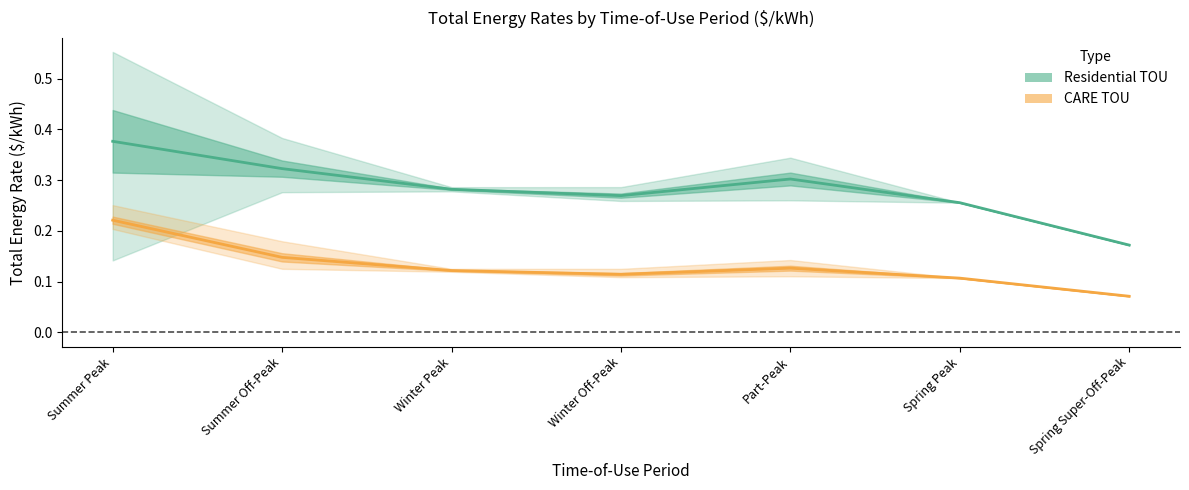

True or false: Residential TOU and CARE TOU intersect in this chart.

False